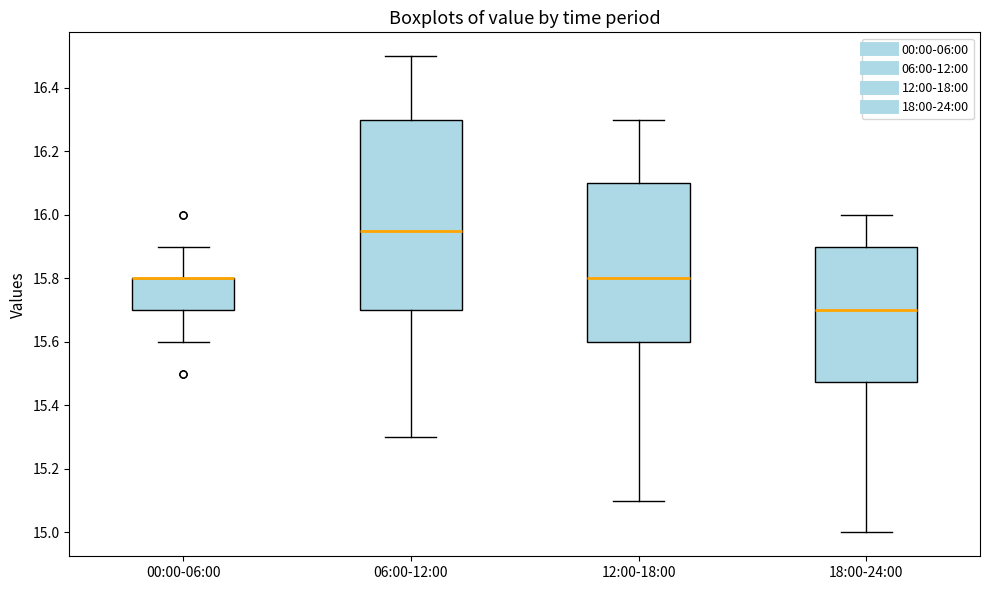

Where is the lower edge of the box for 12:00-18:00 on the y-axis? The values are not printed on the chart, so give them approximately, as read against the axis.

15.60